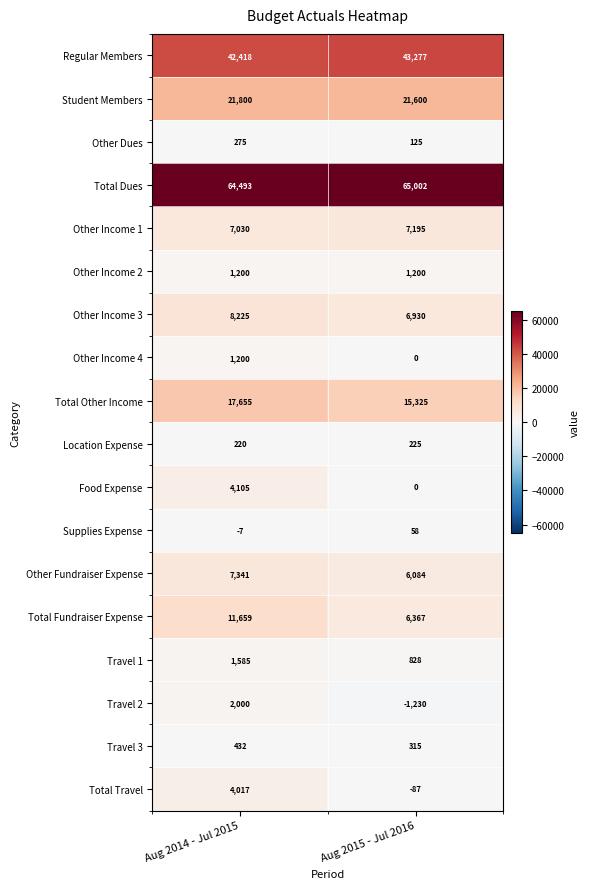

Which series has the largest total across all categories?

Total Dues